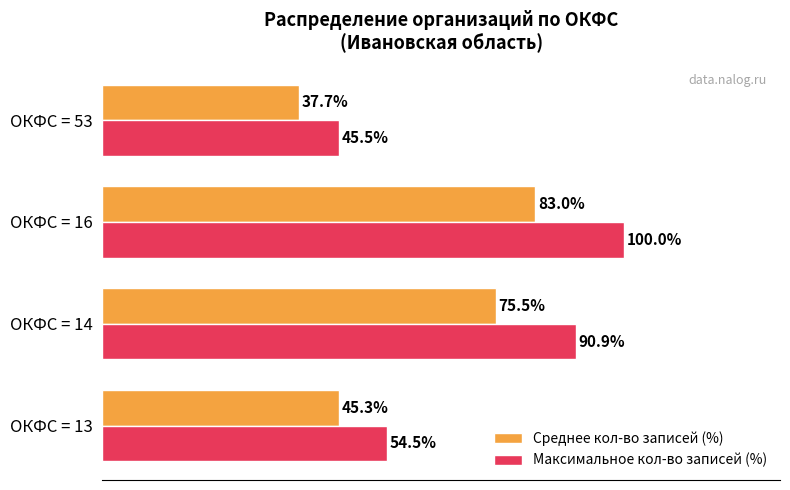

Which series has the largest total across all categories?

Максимальное кол-во записей (%)